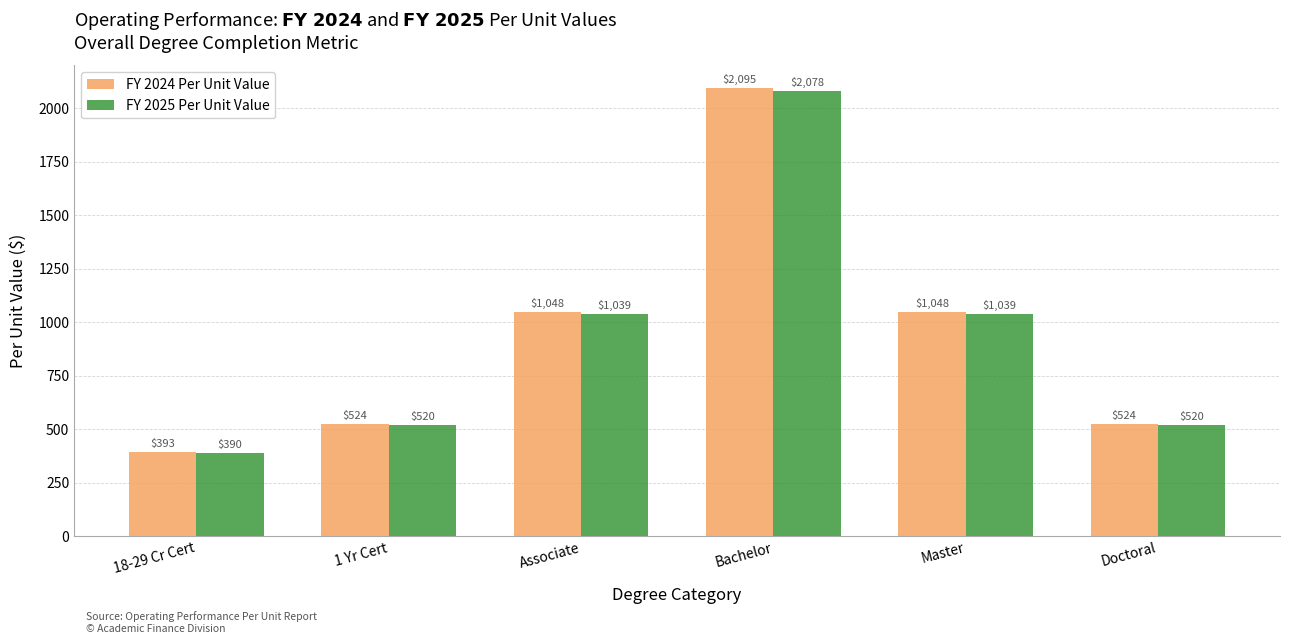

What is the difference between the FY 2024 Per Unit Value values at Bachelor and 18-29 Cr Cert?

1702.3